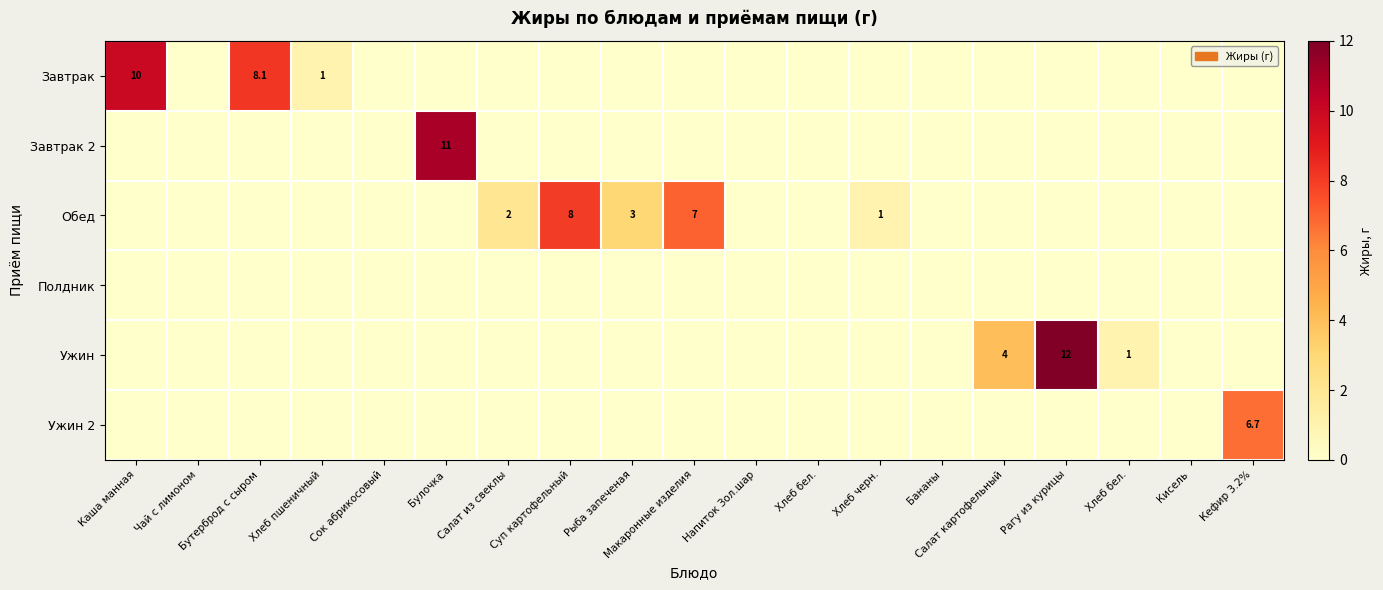

Which series has the largest total across all categories?

Обед